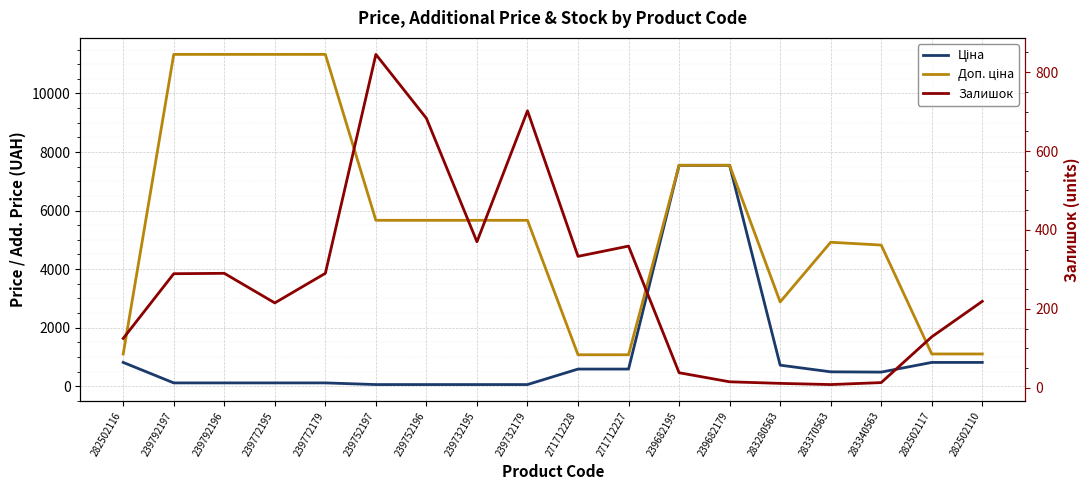

Reading right to left, list all the values displayed in this chart.

Ціна: 282502110=813.0	282502117=813.0	283340563=482.1	283370563=491.7	283280563=719.6	239682179=7545.9	239682195=7545.9	271712227=586.0	271712228=586.0	239732179=56.7	239732195=56.7	239752196=56.7	239752197=56.7	239772179=113.3	239772195=113.3	239792196=113.3	239792197=113.3	282502116=813.0
Доп. ціна: 282502110=1101.8	282502117=1101.8	283340563=4821.4	283370563=4917.4	283280563=2878.5	239682179=7545.9	239682195=7545.9	271712227=1074.5	271712228=1074.5	239732179=5667.0	239732195=5667.0	239752196=5667.0	239752197=5667.0	239772179=11334.0	239772195=11334.0	239792196=11334.0	239792197=11334.0	282502116=1101.8
Залишок: 282502110=219.0	282502117=129.0	283340563=13.0	283370563=8.0	283280563=11.0	239682179=15.0	239682195=38.0	271712227=359.0	271712228=333.0	239732179=702.0	239732195=370.0	239752196=683.0	239752197=845.0	239772179=290.0	239772195=215.0	239792196=290.0	239792197=289.0	282502116=125.0